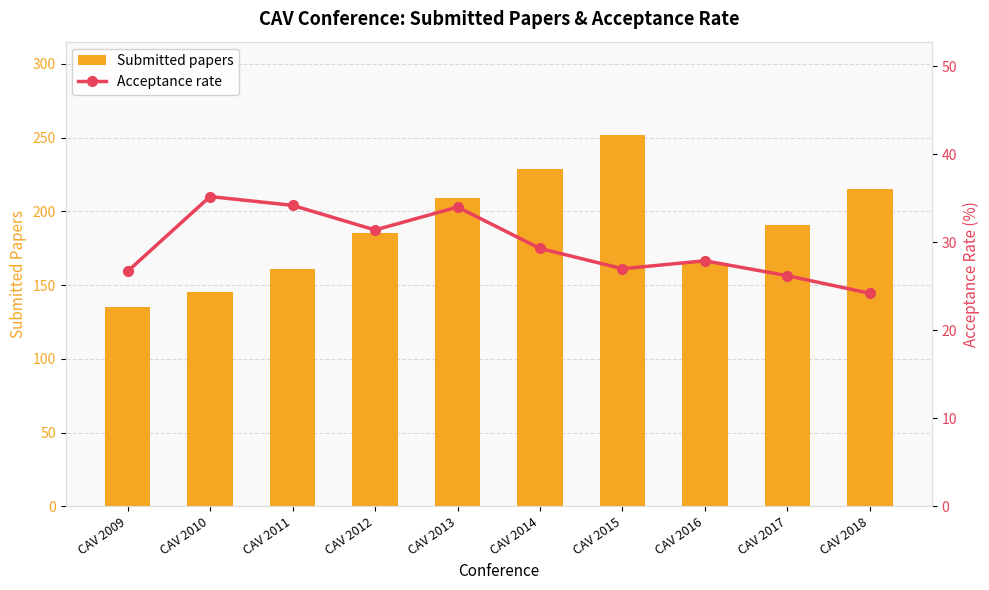

Between CAV 2011 and CAV 2018, which series saw the biggest shift?

Submitted papers